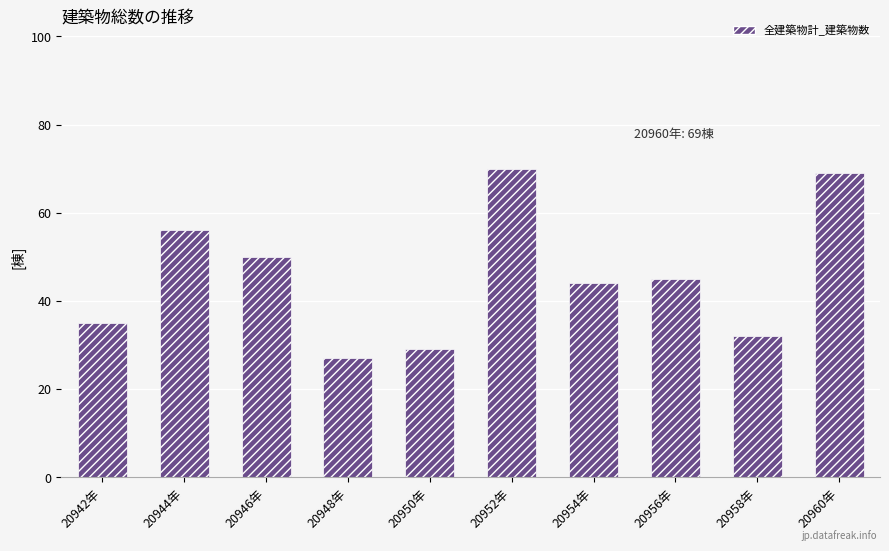

Between 20954年 and 20958年, which is larger?

20954年